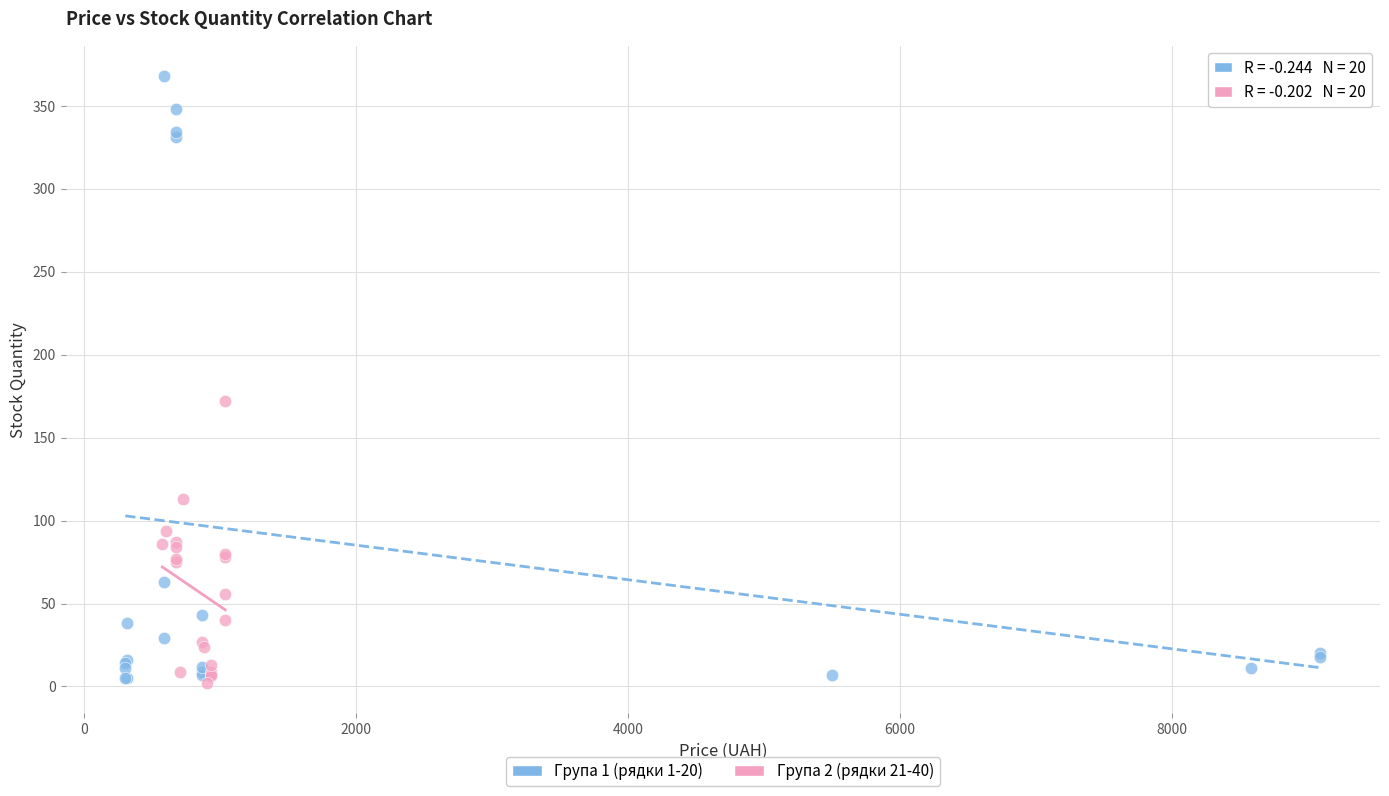

Which series has the largest Y range (max minus min)?

Група 1 (рядки 1-20)